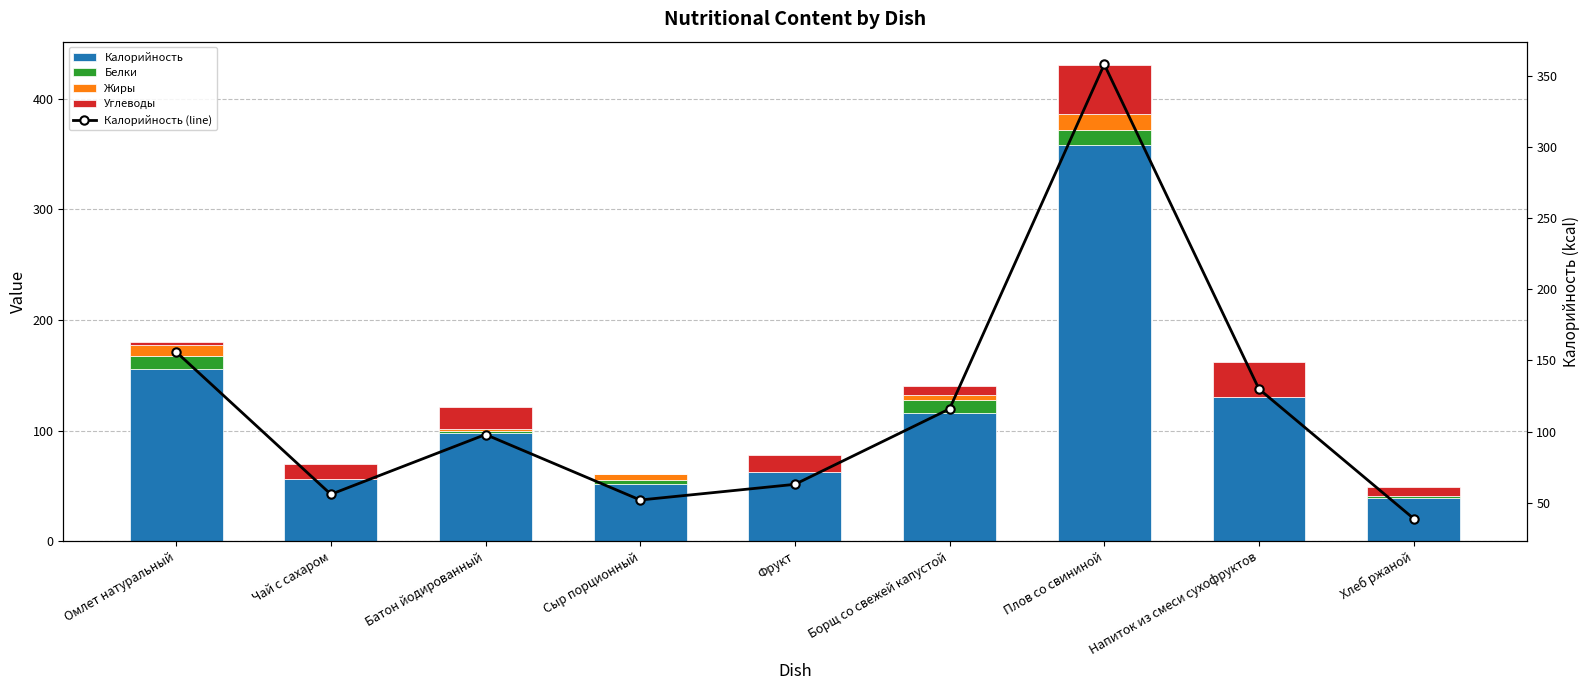

What is the spread (max minus min) of values at Плов со свининой?

344